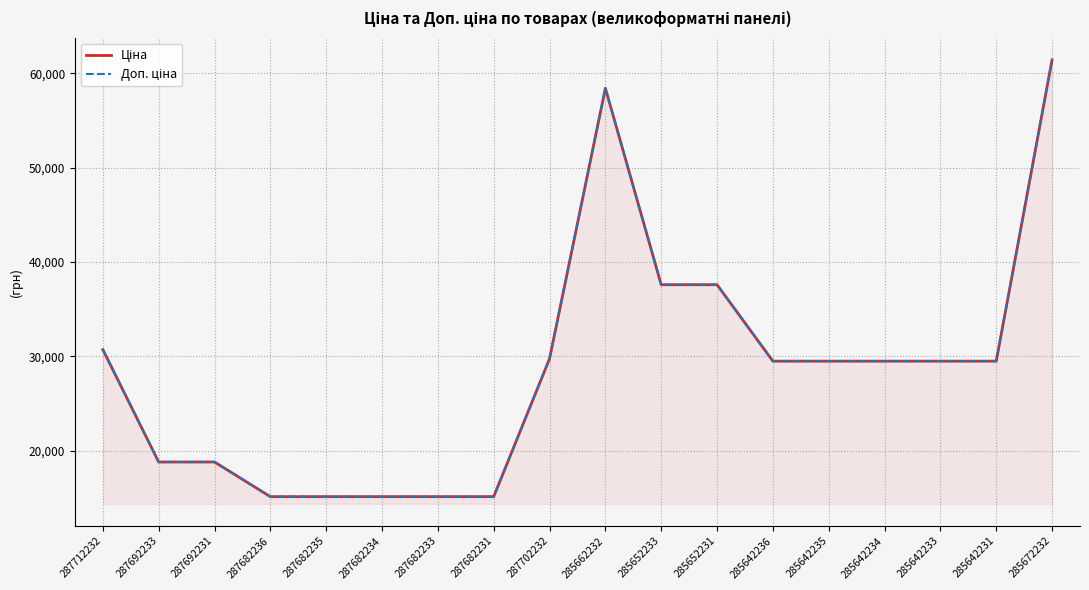

Is it true that Доп. ціна equals 86832.7 at 285672232?

False